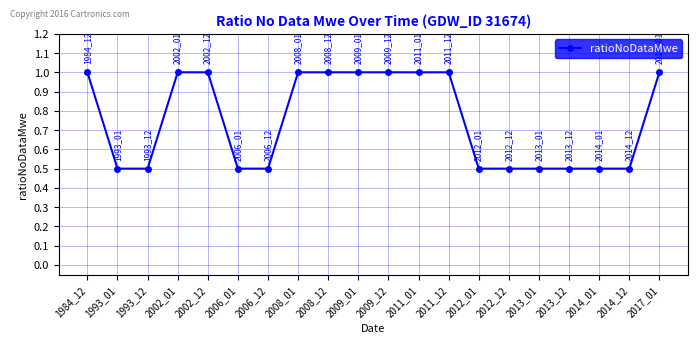

Between 2006_01 and 1984_12, which is larger?

1984_12